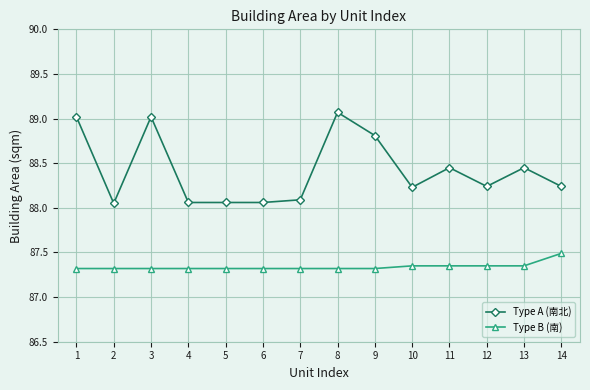

Which series has the widest spread of values?

Type A (南北)